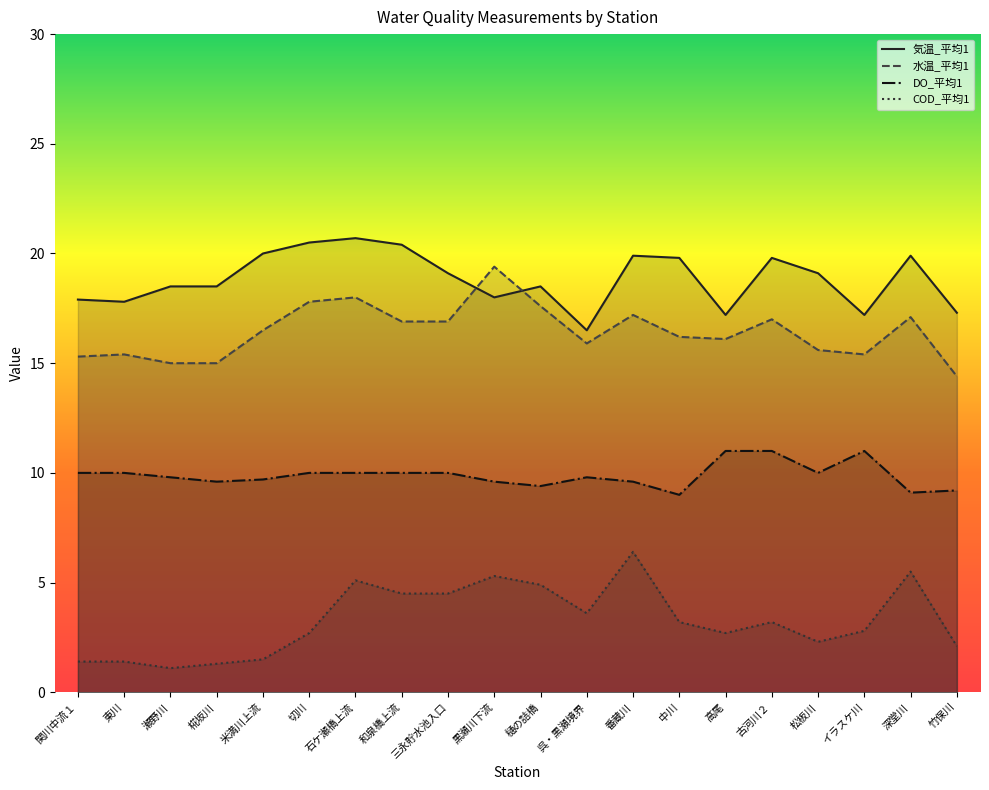

What is the label of the 17th point from the left?

松板川